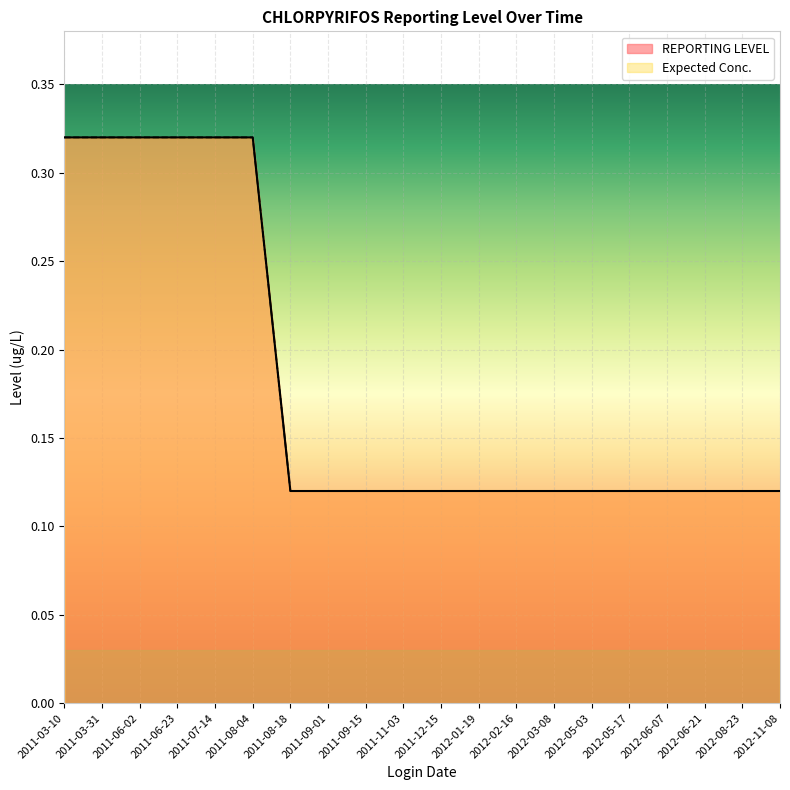

The value of REPORTING LEVEL at 2011-07-14 is 0.3. True or false?

True